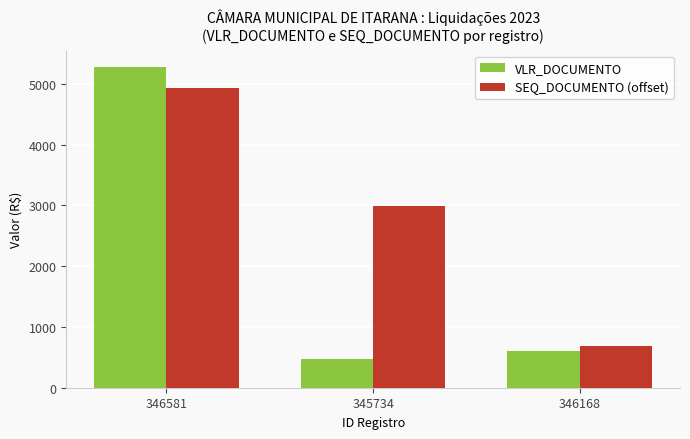

Reading left to right, extract all data points from this chart.

VLR_DOCUMENTO: 346581=5279.1	345734=466.3	346168=600.0
SEQ_DOCUMENTO (offset): 346581=4931.0	345734=2982.0	346168=693.0